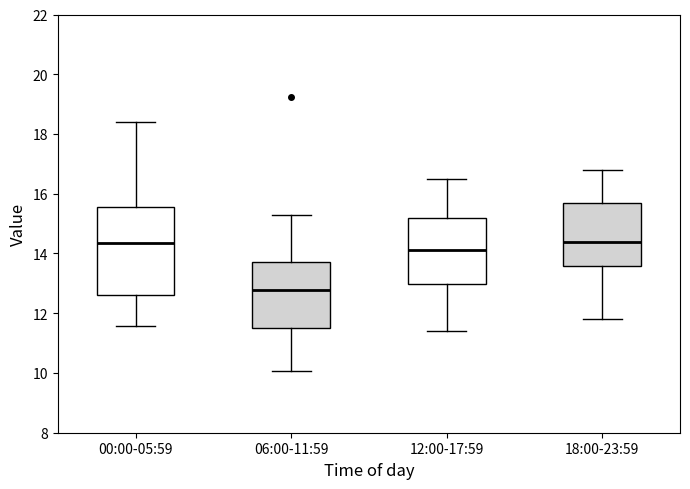

Reading left to right, transcribe this box plot: for each box, give where its median line is, the range the box spans, and where its two whiskers end, as read against the y-axis. The values are not printed on the chart, so give them approximately, as read against the axis.

00:00-05:59: median 14.4, box 12.6 to 15.6, whiskers 11.6 to 18.4
06:00-11:59: median 12.8, box 11.6 to 13.8, whiskers 10.0 to 15.4
12:00-17:59: median 14.2, box 13.0 to 15.2, whiskers 11.4 to 16.6
18:00-23:59: median 14.4, box 13.6 to 15.6, whiskers 11.8 to 16.8